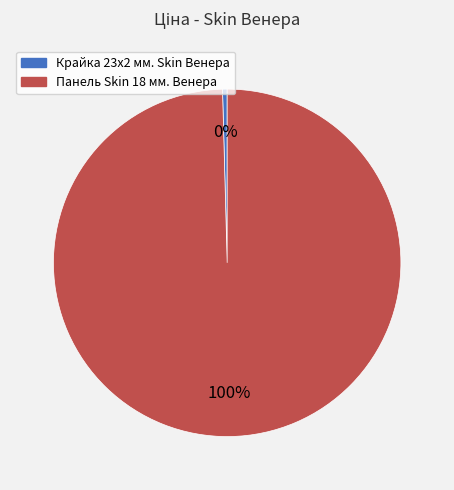

Do Панель Skin 18 мм. Венера and Крайка 23x2 мм. Skin Венера together represent more than half of the pie?

Yes